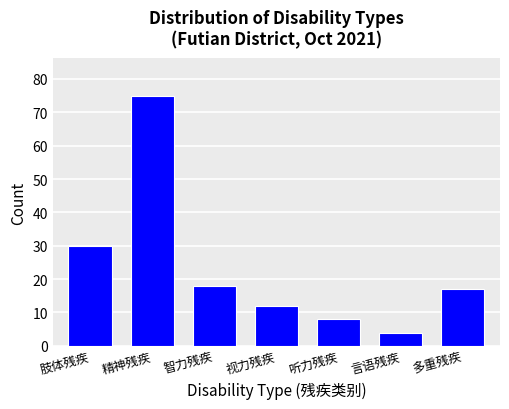

Reading right to left, list all the values displayed in this chart.

17	4	8	12	18	75	30